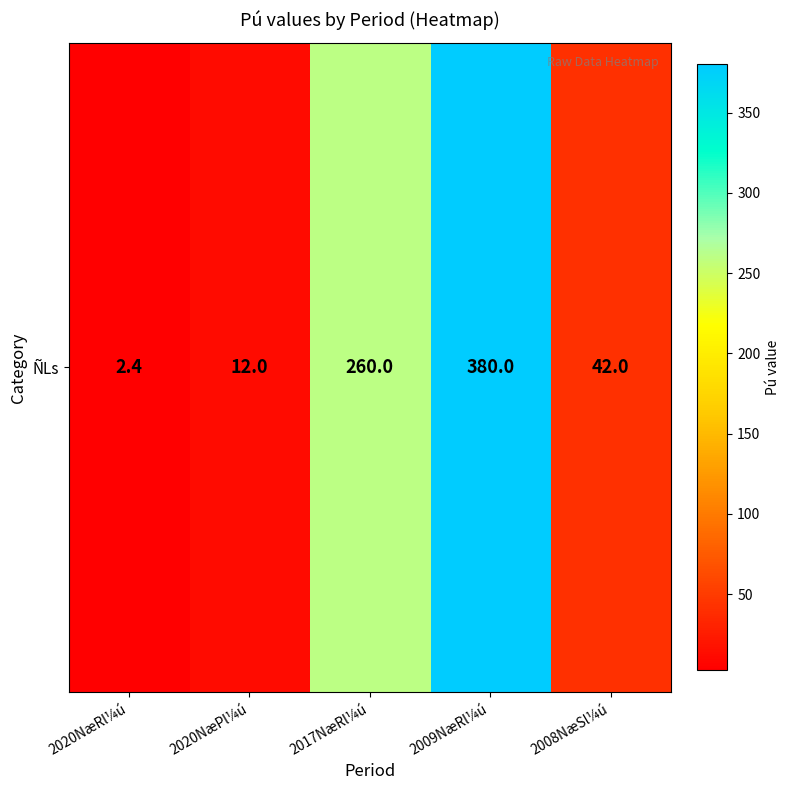

How many values are below 42?

2